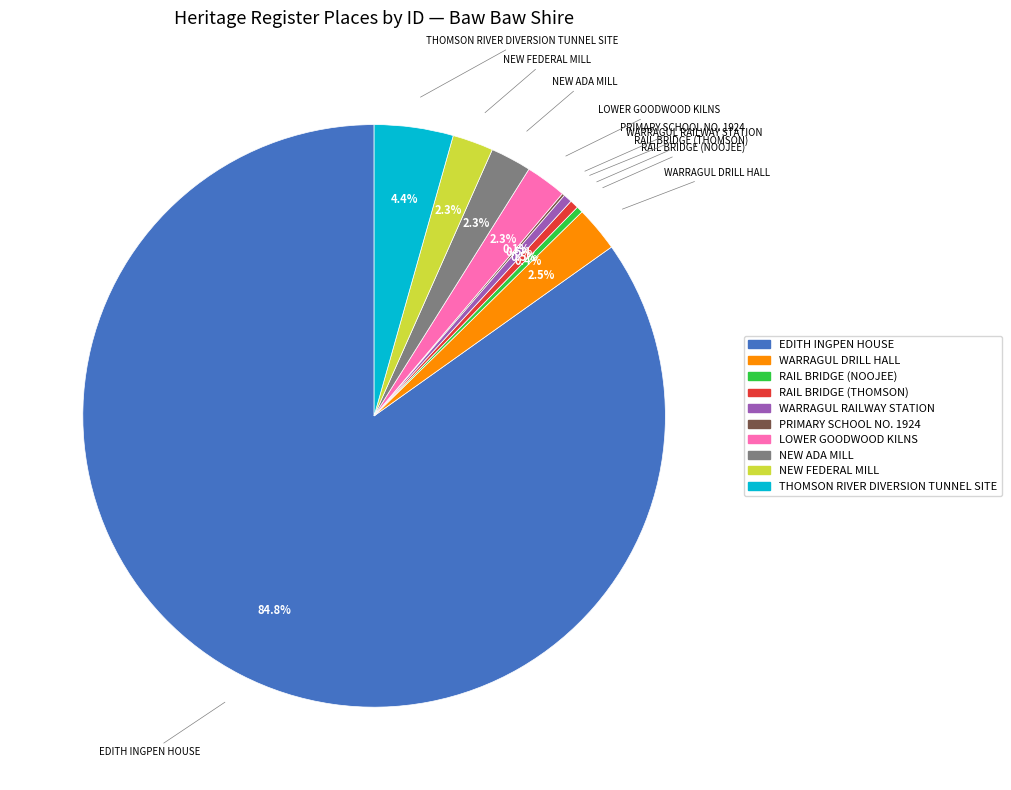

To the nearest percent, what is the average slice percentage?

10%